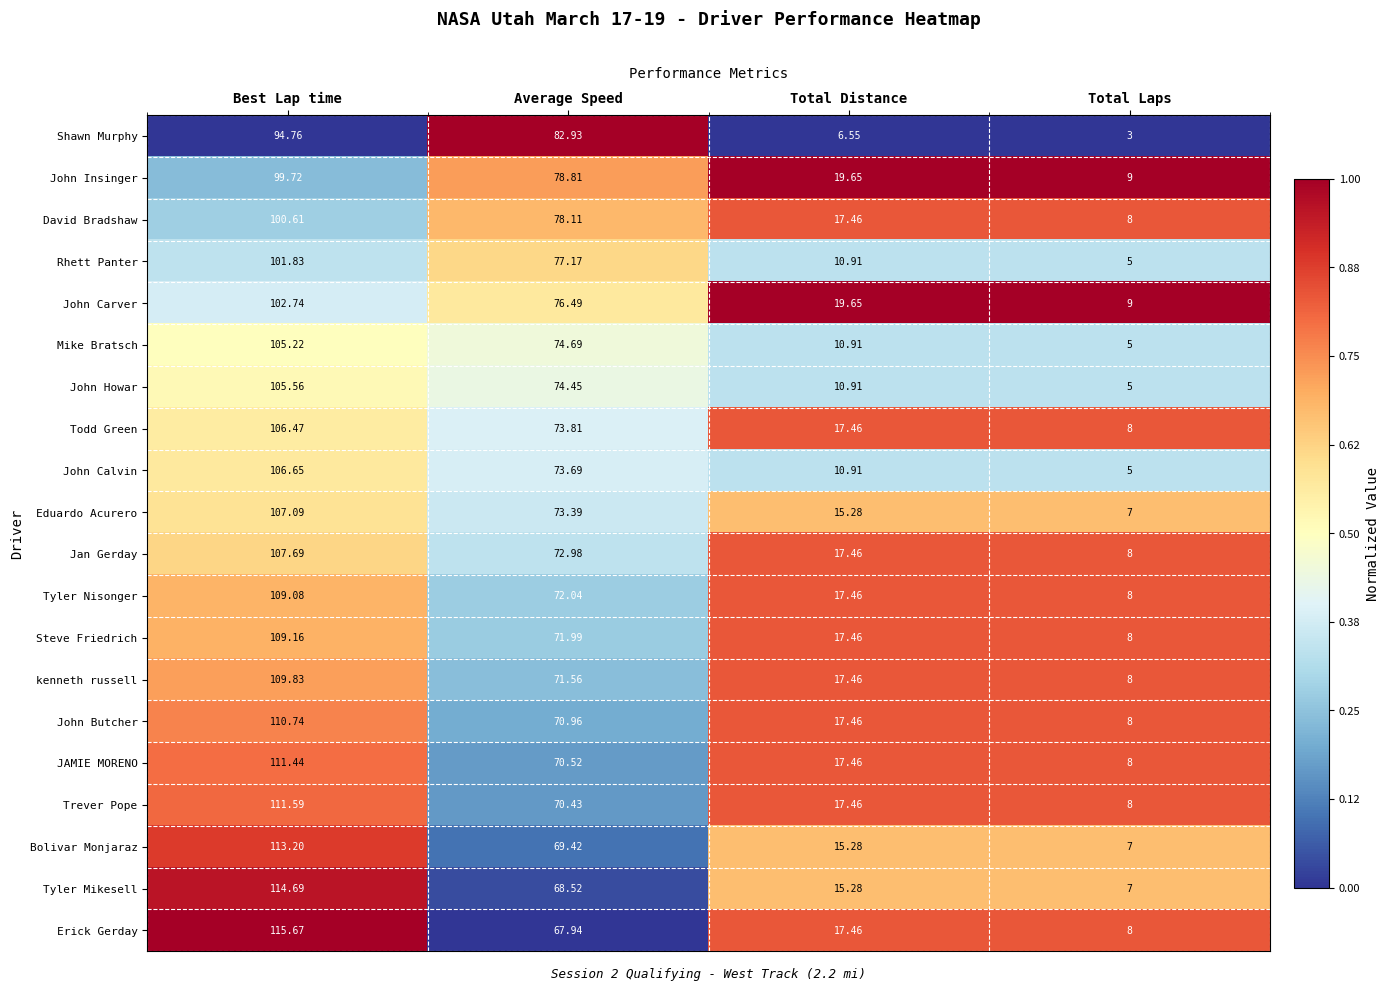

Rank the series by their maximum value, from highest to lowest.

Erick Gerday, Tyler Mikesell, Bolivar Monjaraz, Trever Pope, JAMIE MORENO, John Butcher, kenneth russell, Steve Friedrich, Tyler Nisonger, Jan Gerday, Eduardo Acurero, John Calvin, Todd Green, John Howar, Mike Bratsch, John Carver, Rhett Panter, David Bradshaw, John Insinger, Shawn Murphy